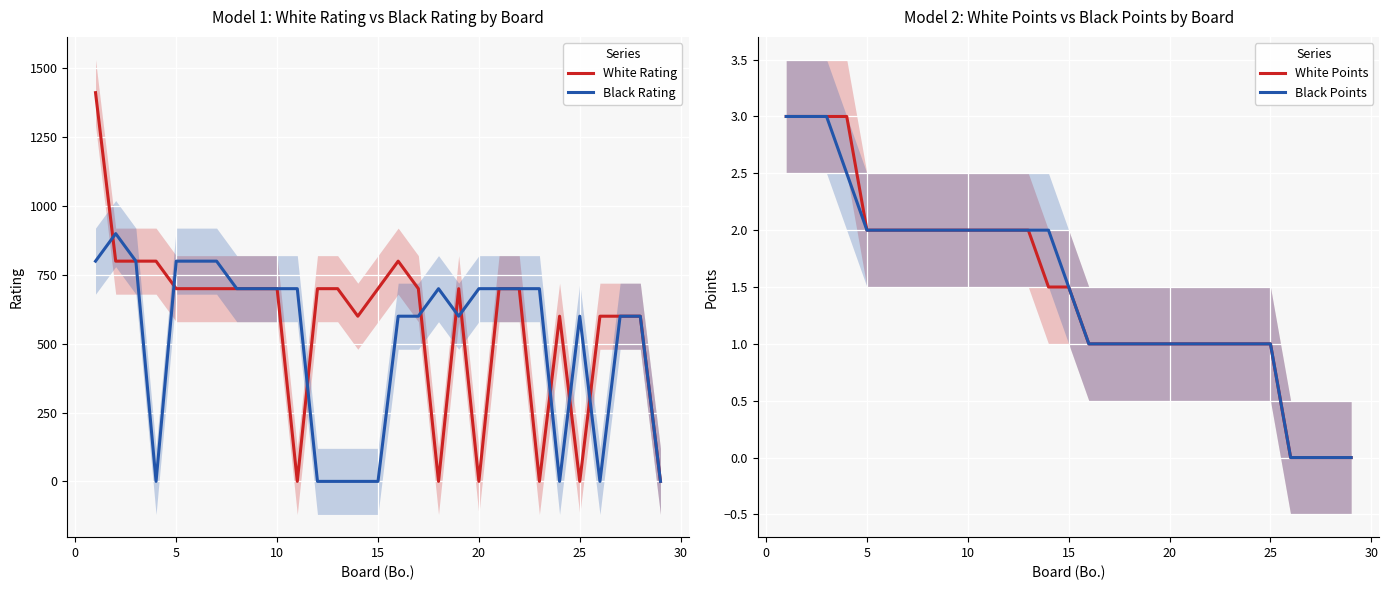

How many values in White Rating are above zero?

23